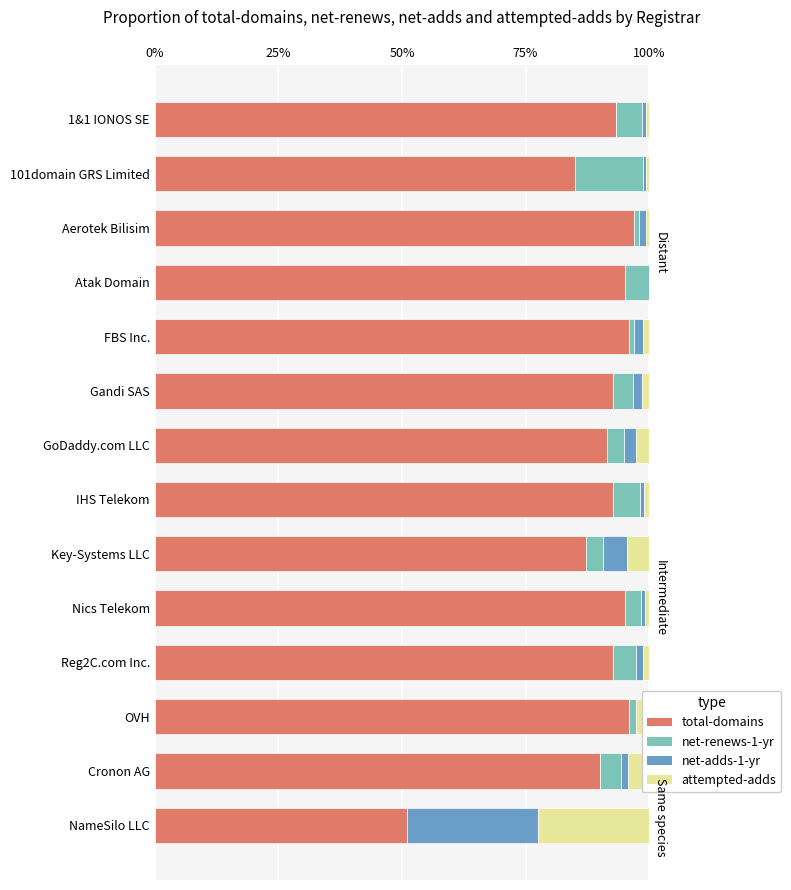

True or false: total-domains has a value of 1.7 at Aerotek Bilisim.

False